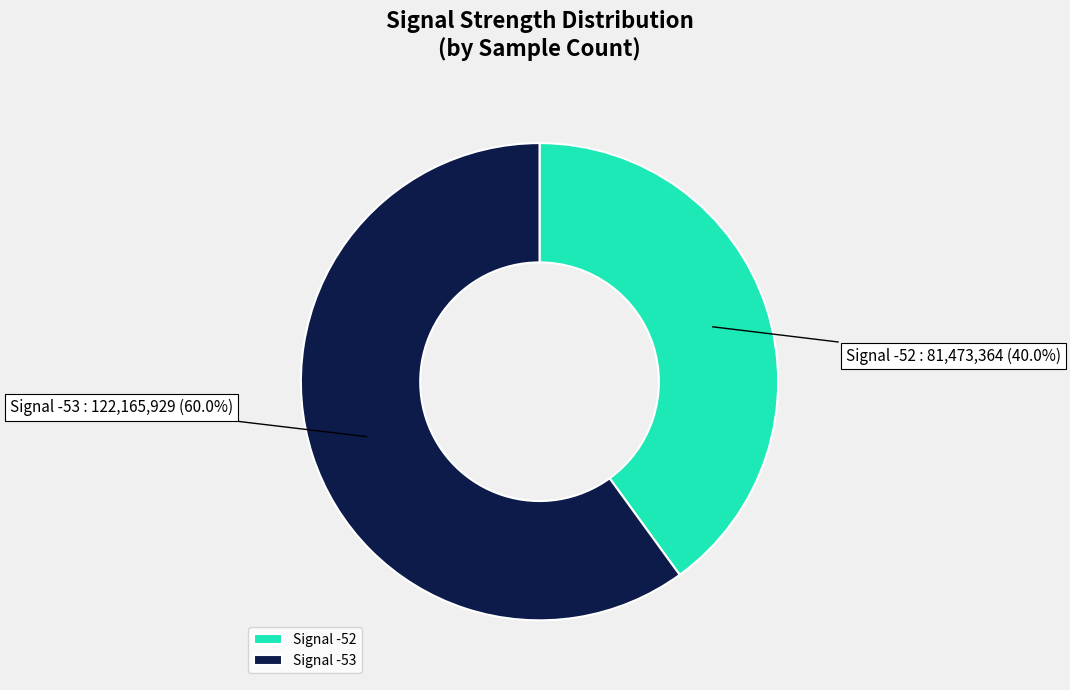

Do Signal -52 and Signal -53 together represent more than half of the pie?

Yes